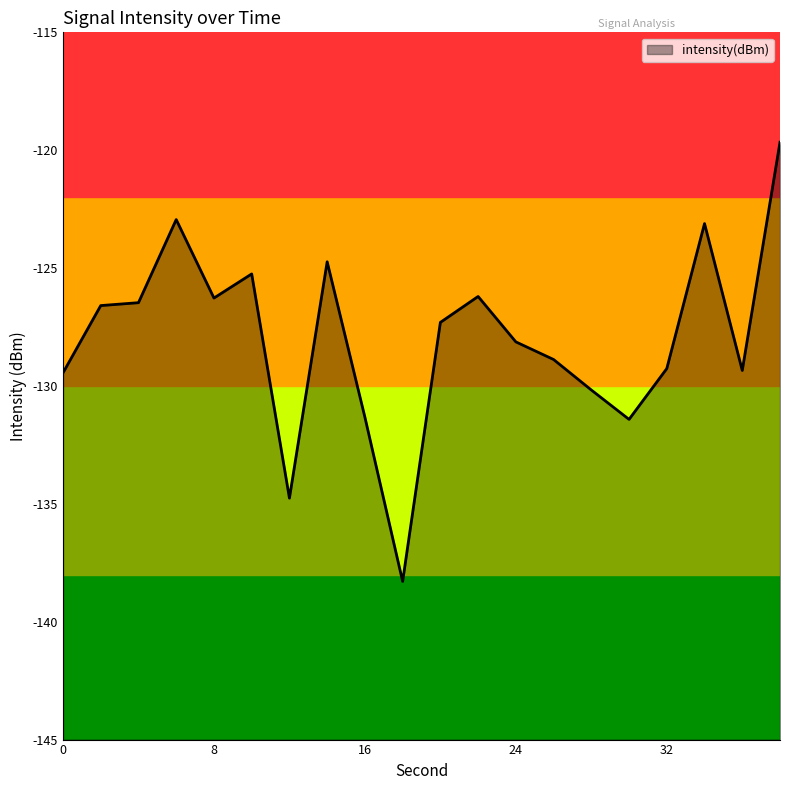

What is the change in value from 8 to 14?

+1.5